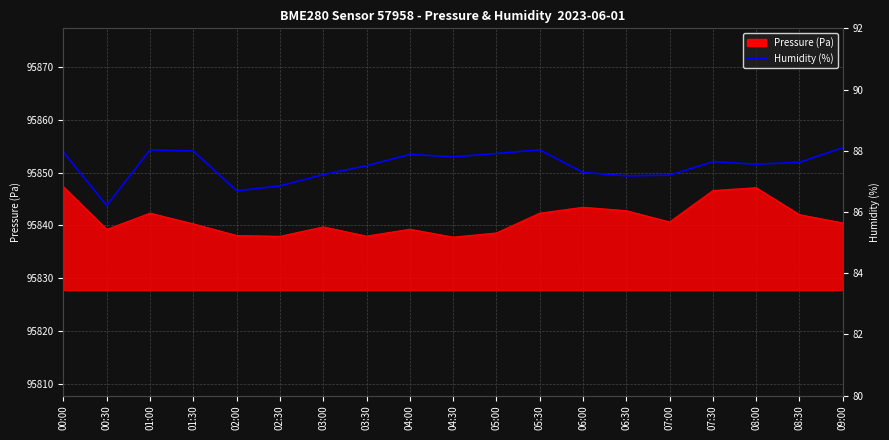

What is the difference between the maximum and minimum values?

1.9